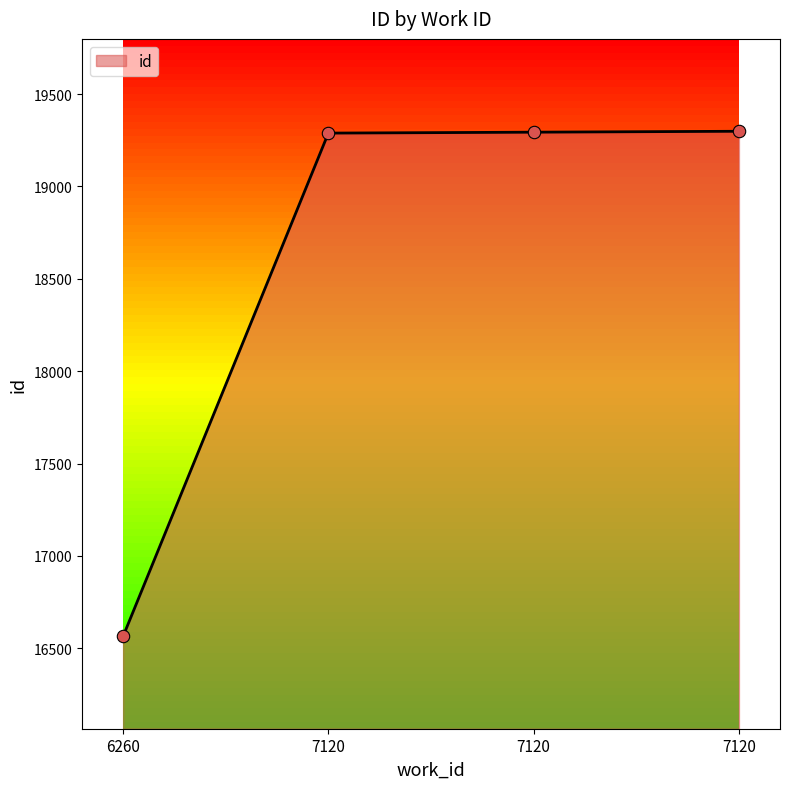

Approximately how many times larger is the value at 7120 compared to 6260?

1.2